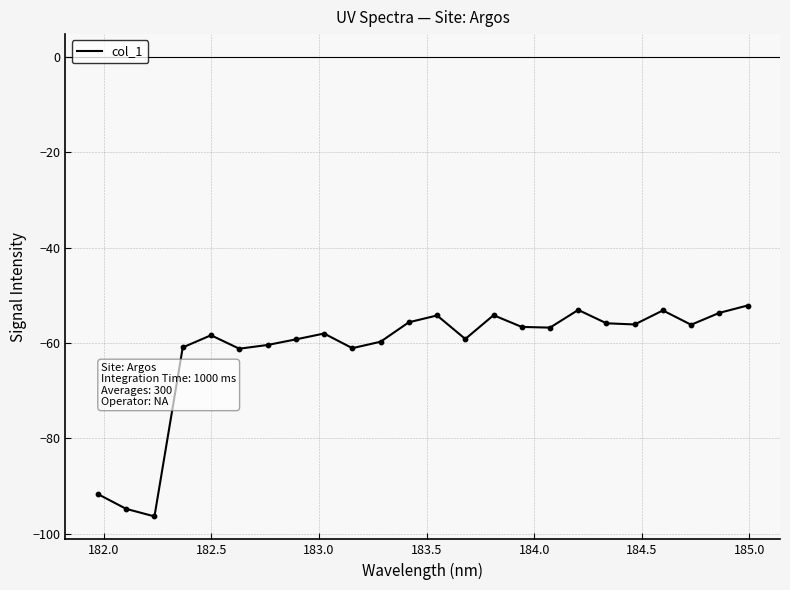

What is the minimum value shown in the chart?

-96.4